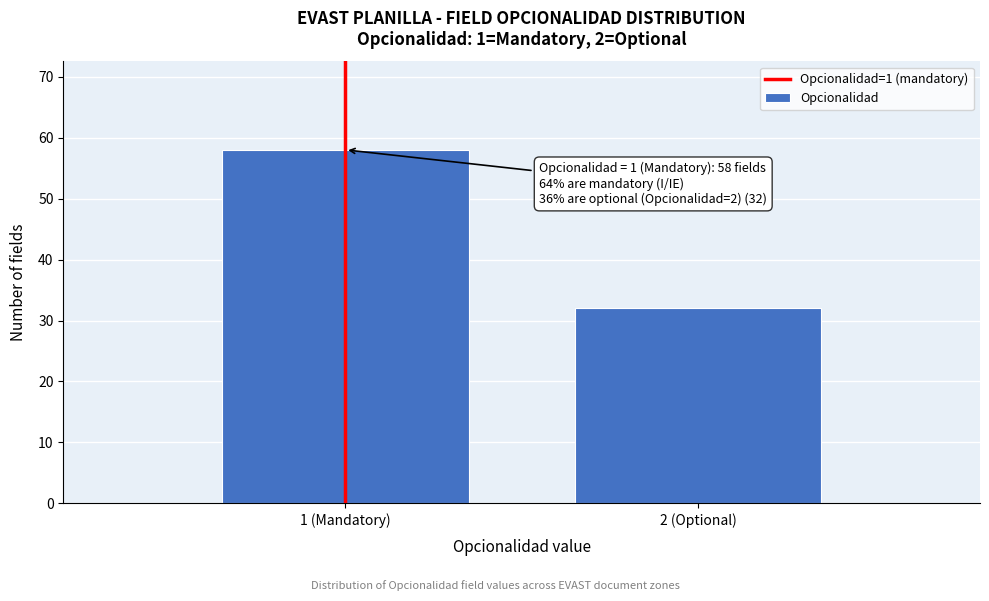

Reading right to left, what are all the values shown in this chart?

32	58